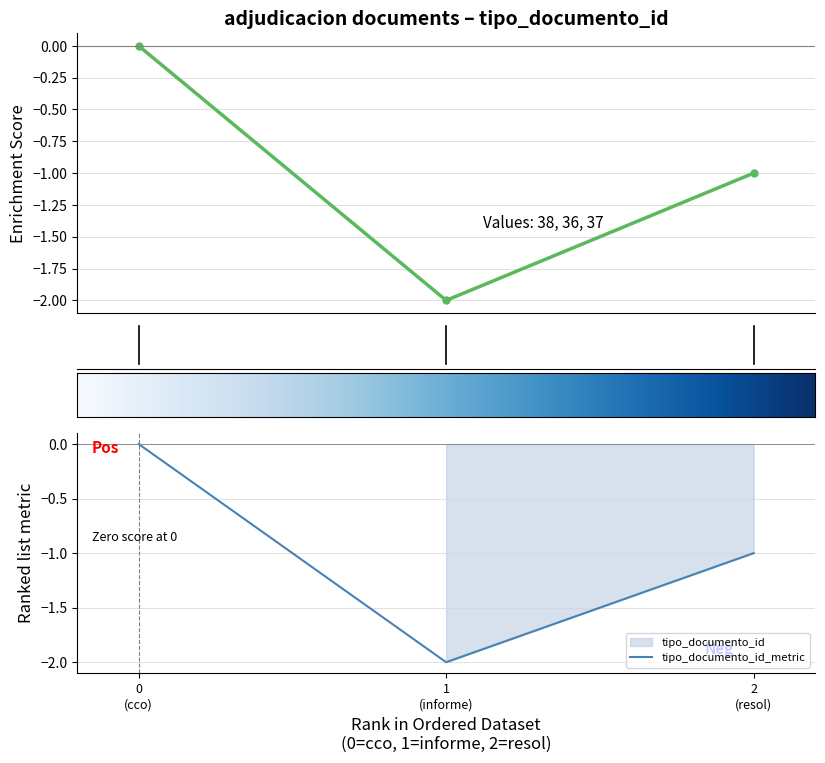

Reading left to right, list all the values displayed in this chart.

0	-2	-1